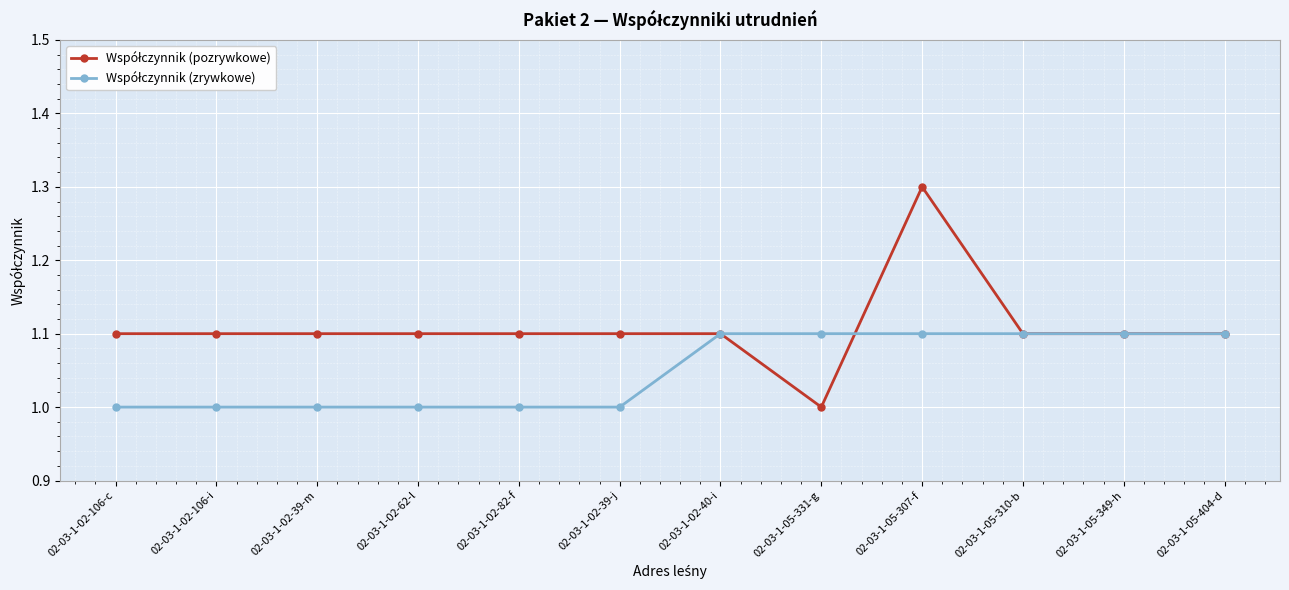

What is the total value across all series at 02-03-1-02-40-i?

2.2